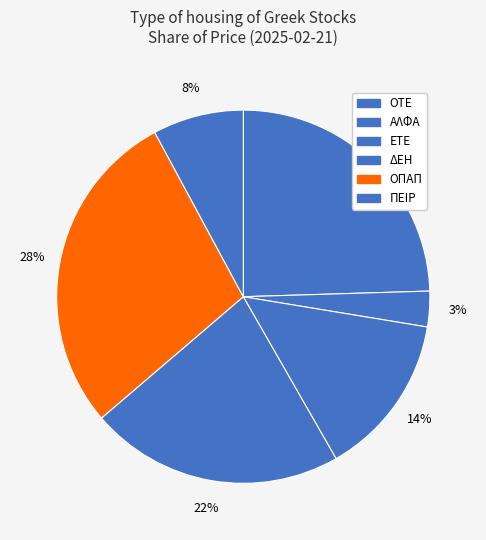

To the nearest percent, what is the combined percentage of ΠΕΙΡ and ΔΕΗ?

30%